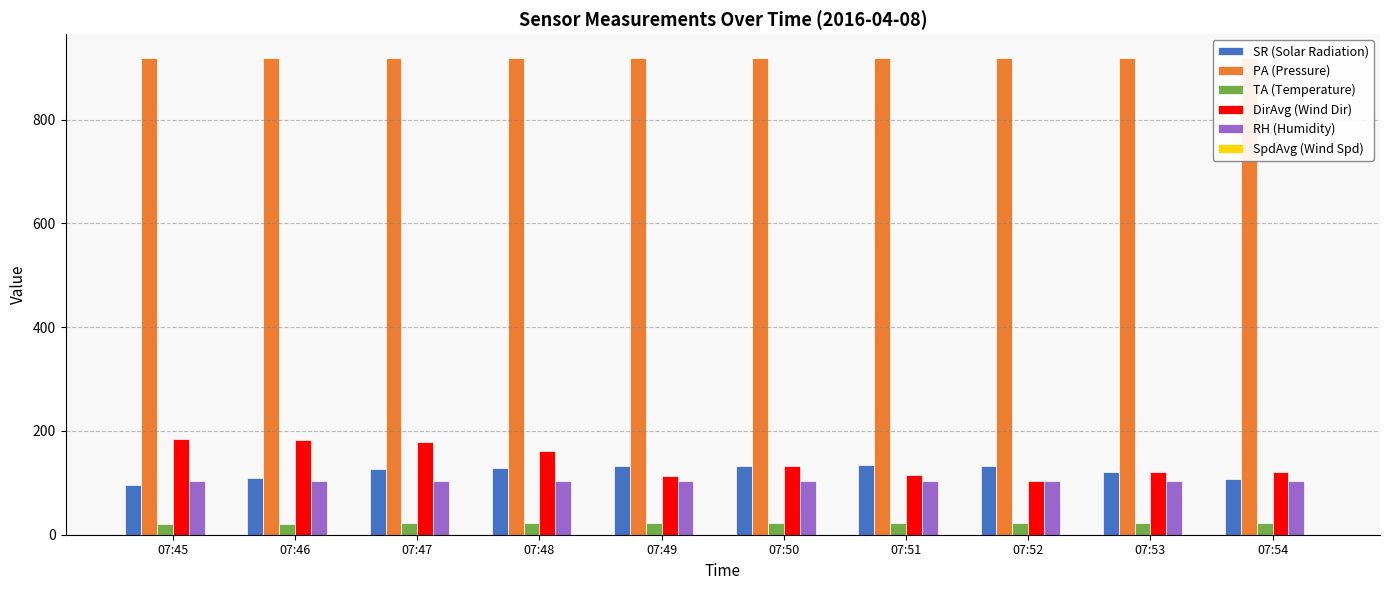

Which series changed the most between 07:48 and 07:49?

DirAvg (Wind Dir)